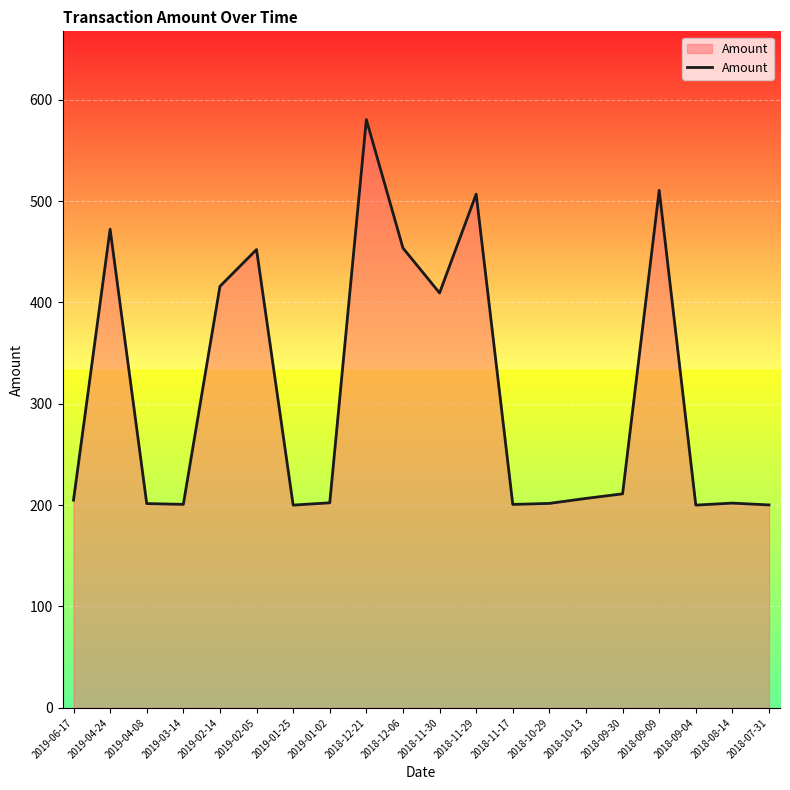

Count the number of values greater than 206.

10